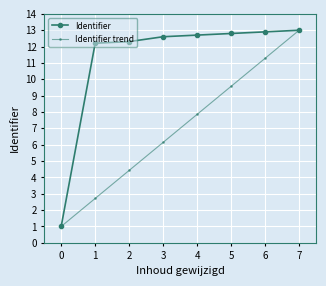

At 5, list the series in order from smallest to largest.

Identifier trend, Identifier